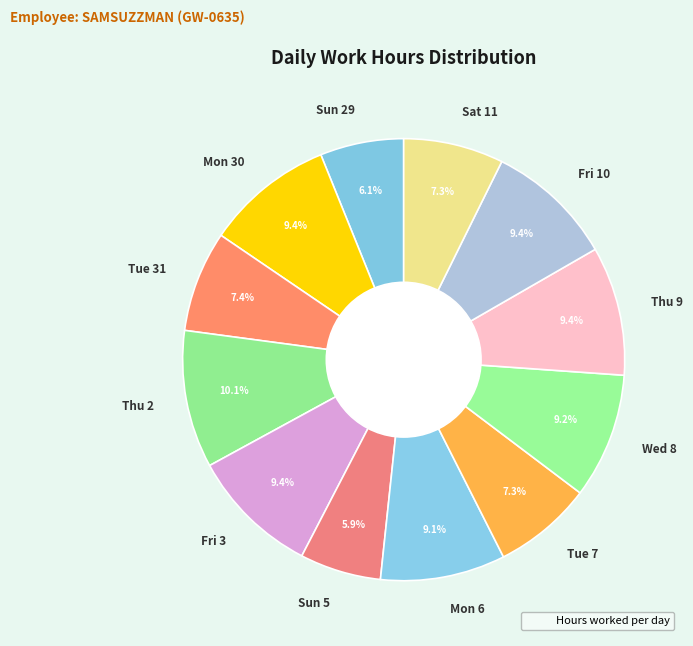

What is the largest slice in the pie chart?

Thu 2